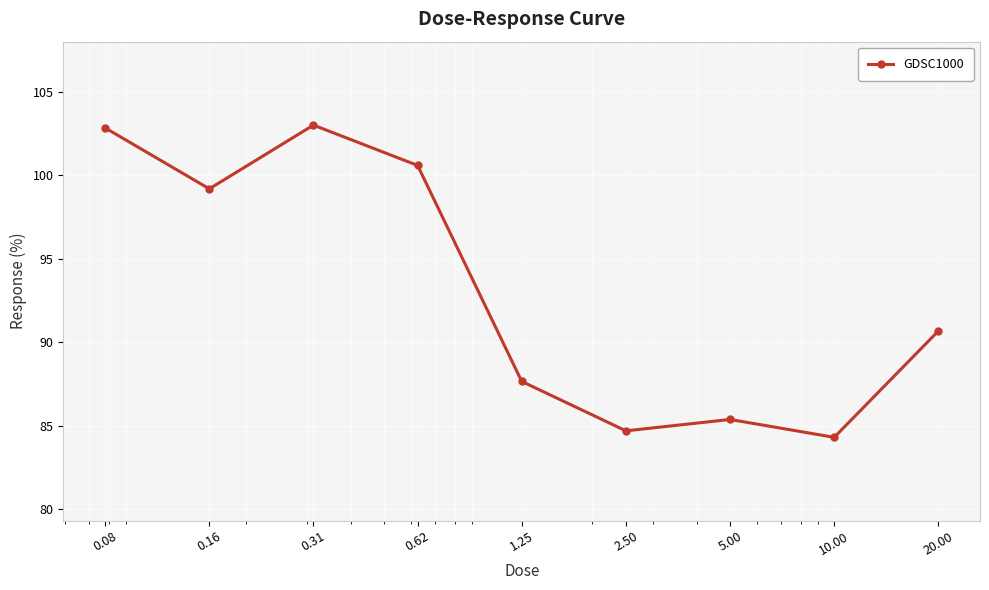

What is the value of the 5th point from the left?

87.6